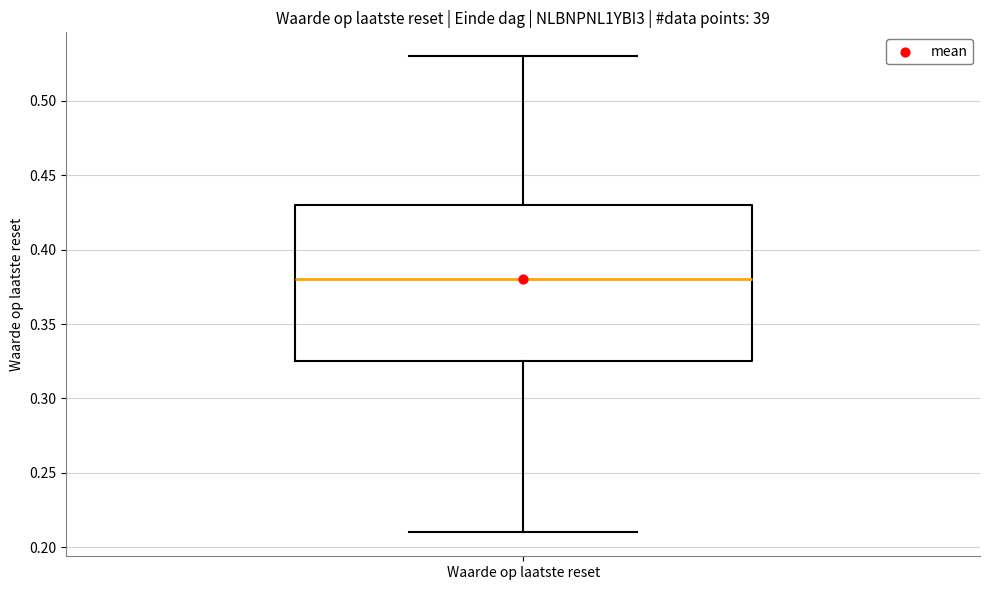

Read this box plot against the y-axis: the position of the median line, the range covered by the box, and the ends of both whiskers. The values are not printed on the chart, so give them approximately, as read against the axis.

median 0.380, box 0.325 to 0.430, whiskers 0.210 to 0.530